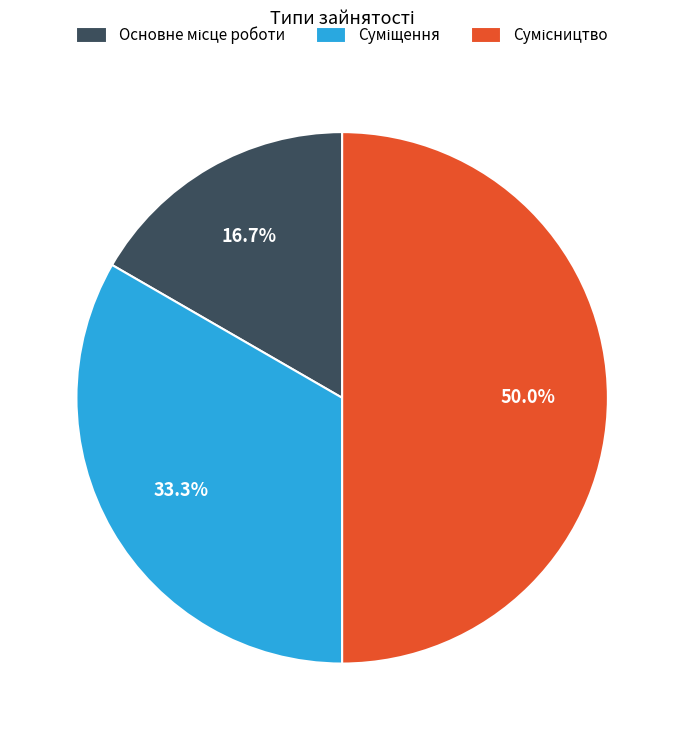

How many slices are in this pie chart?

3